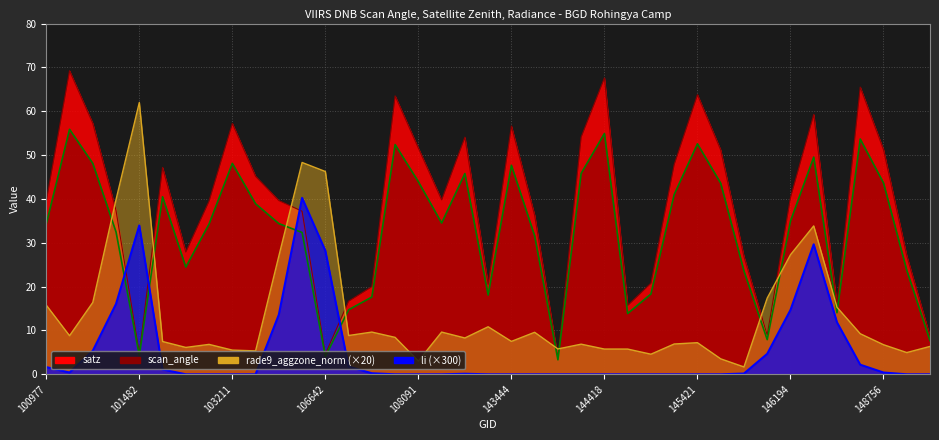

What is the value of the li point at the 34th from the left?

29.6